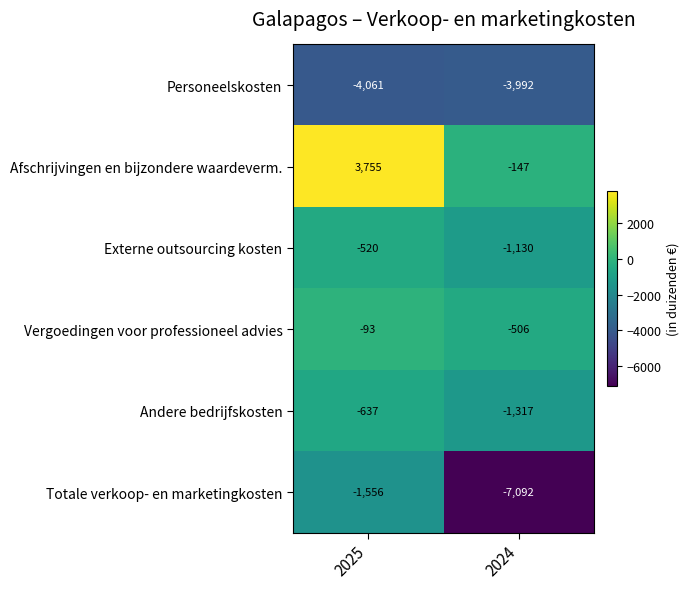

What is the smallest value displayed?

-7092